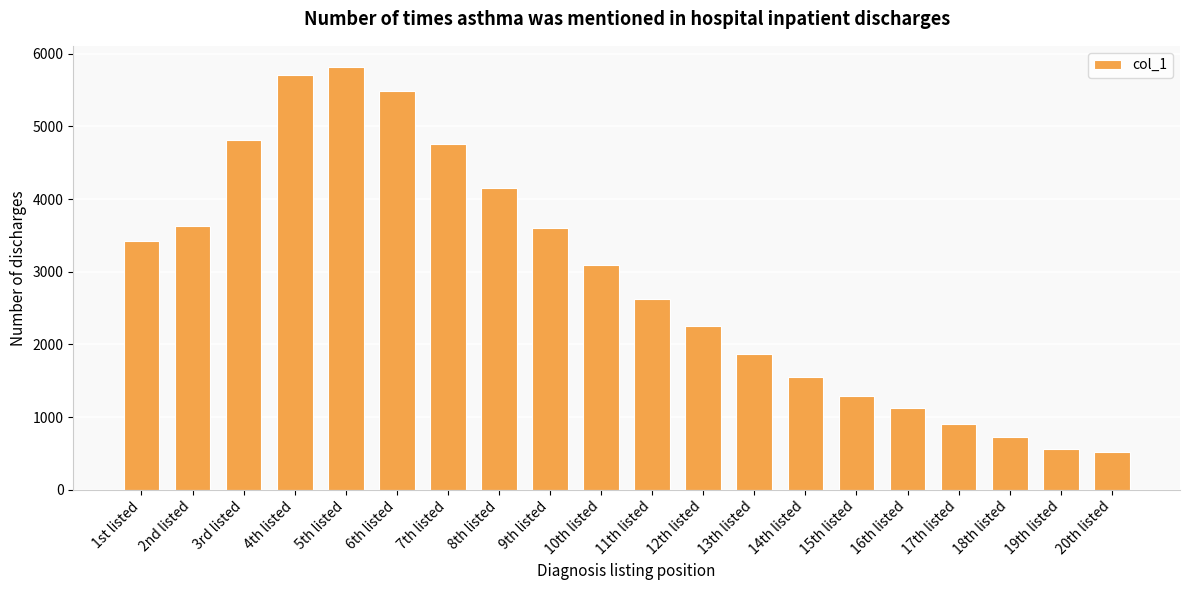

What is the greatest value displayed?

5819